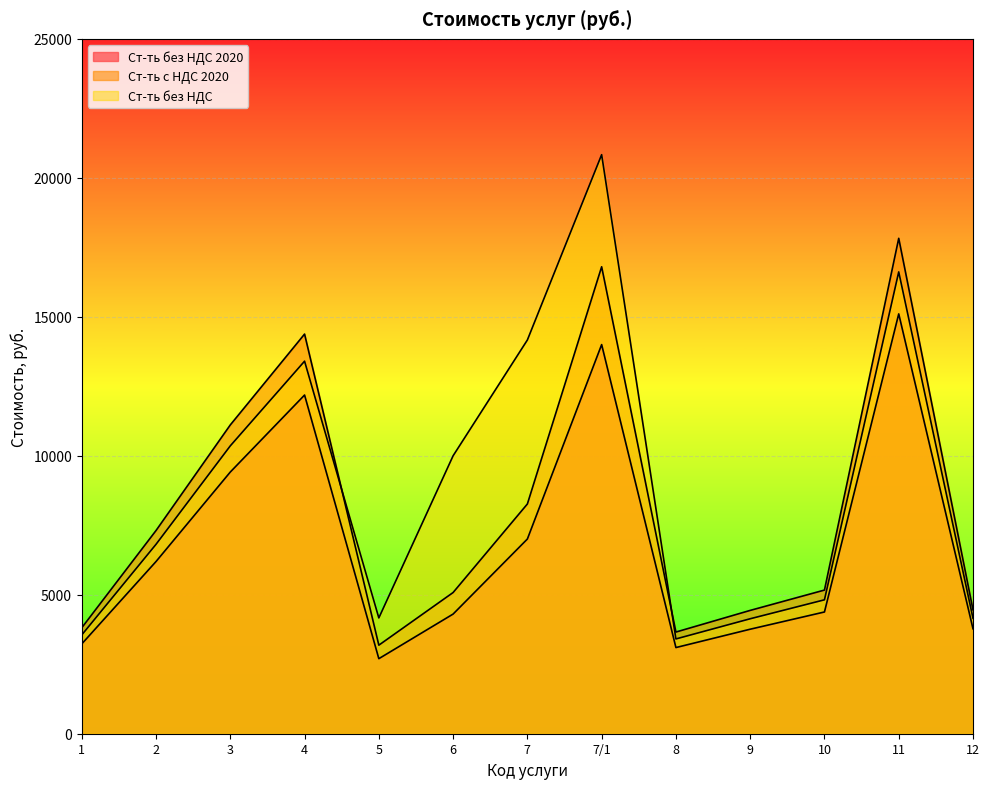

What is the sum of all Ст-ть с НДС 2020 values?

105484.1